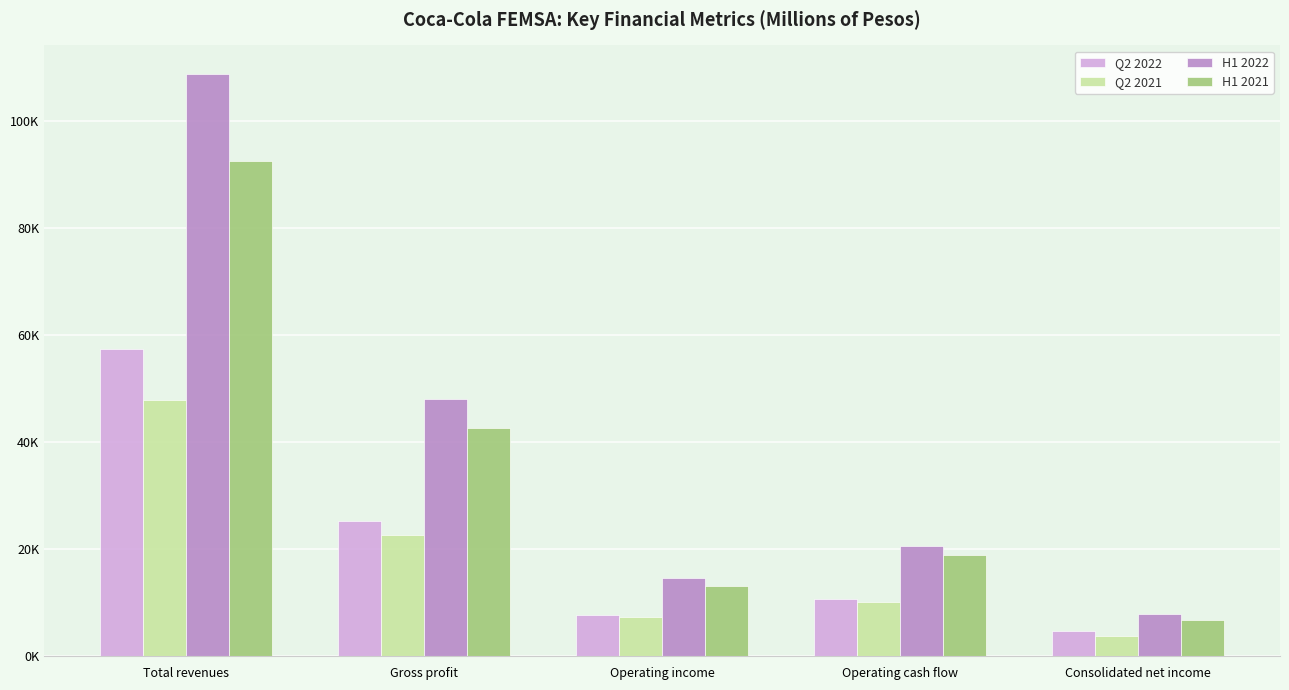

At Operating income, list the series in order from smallest to largest.

Q2 2021, Q2 2022, H1 2021, H1 2022